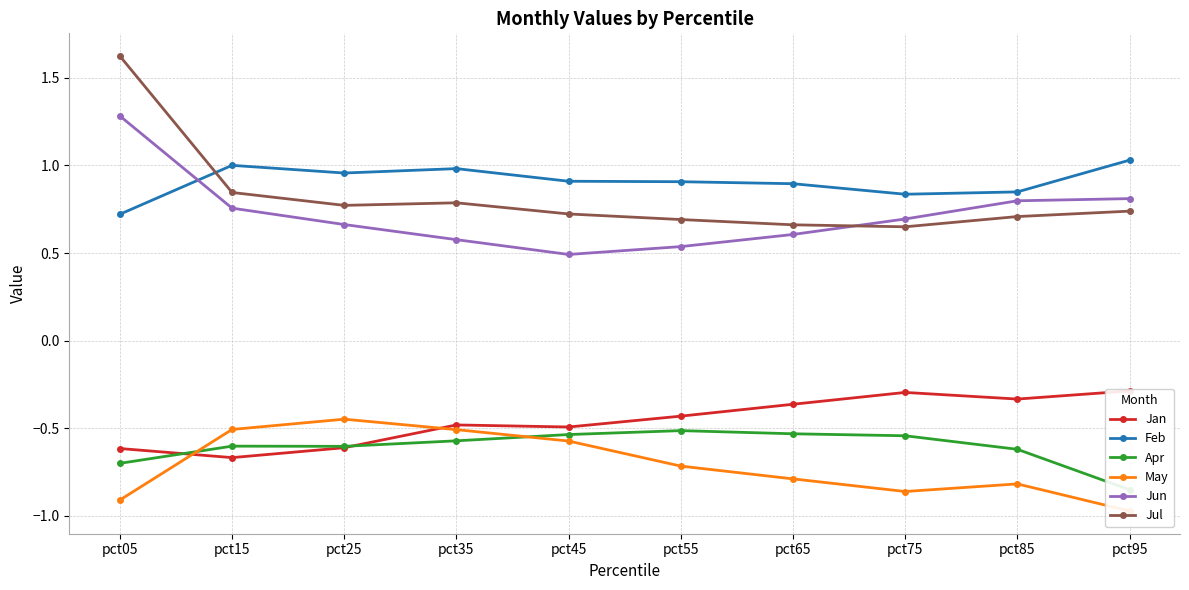

True or false: Feb has a value of 1.5 at pct25.

False